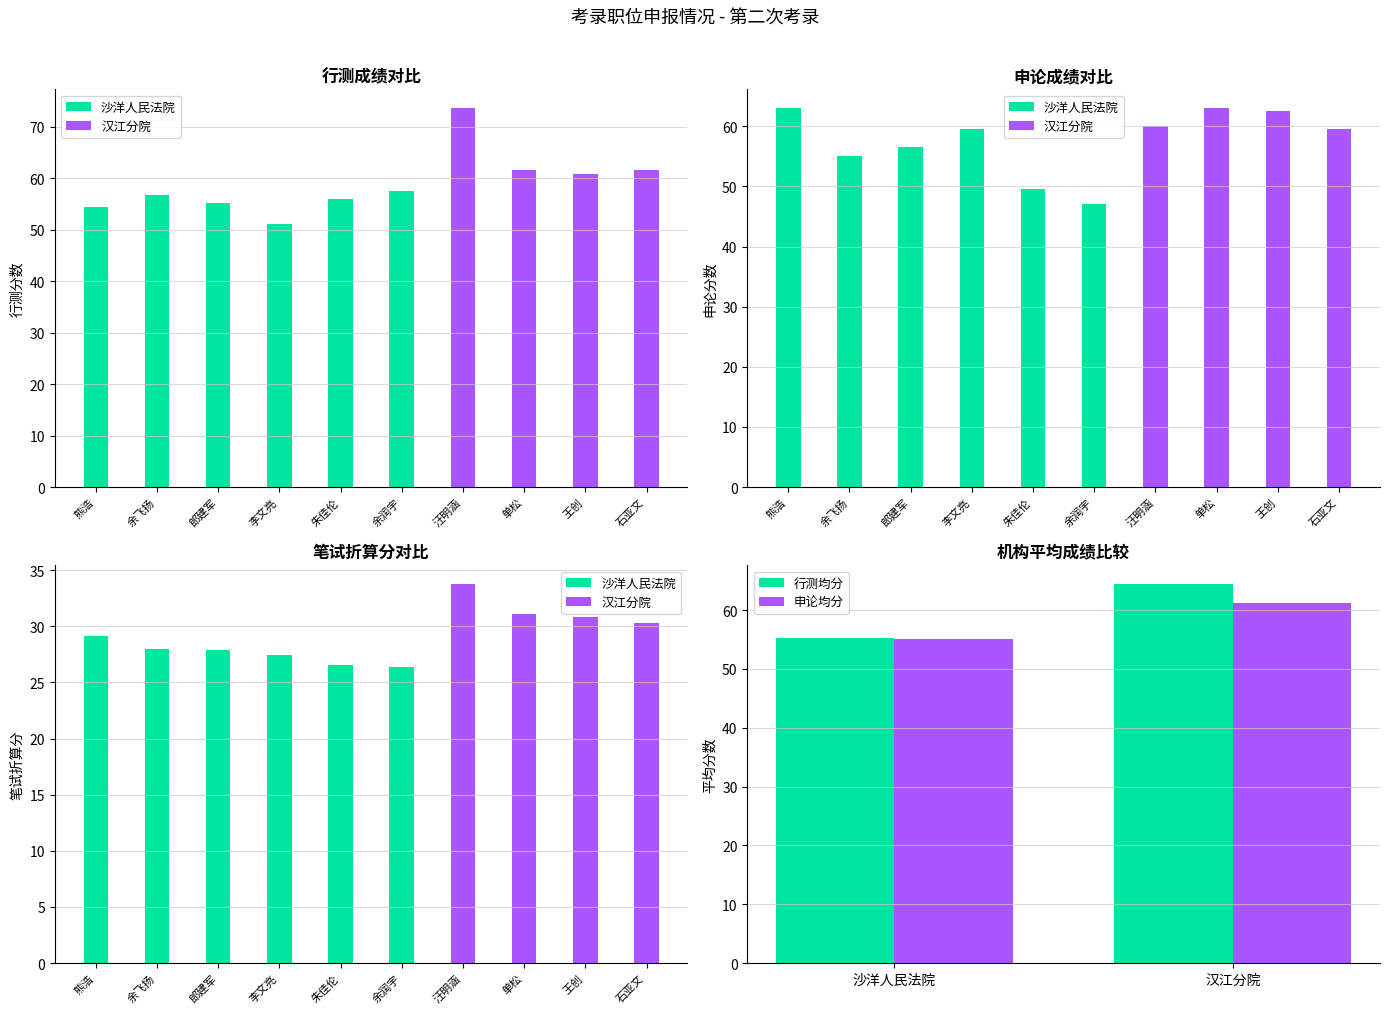

What is the total value across all series at 汪明涵?

133.6